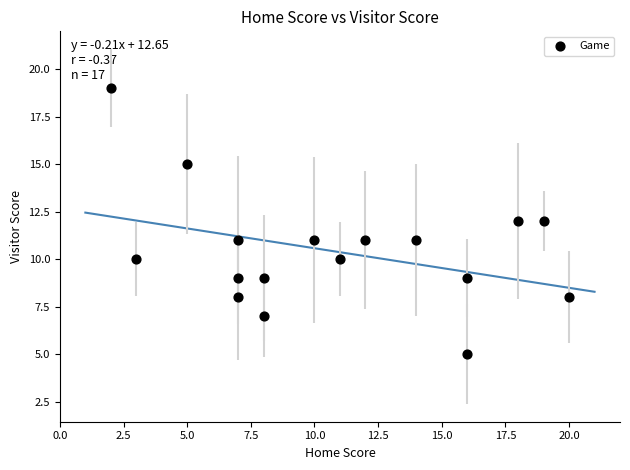

What is the range of Y values (max minus min)?

14